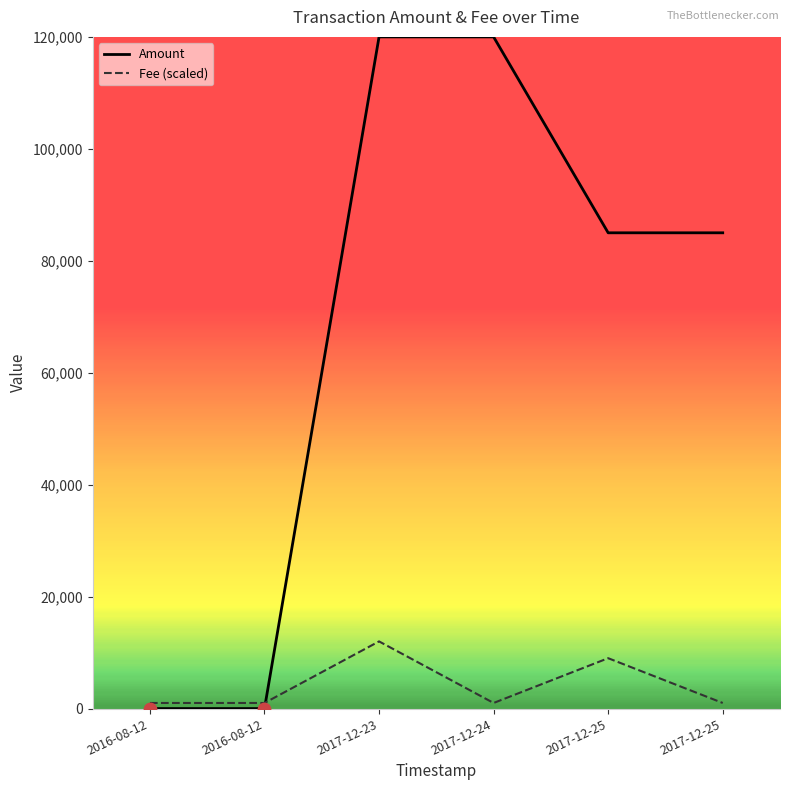

What are all the series names shown in the legend?

Amount, Fee (scaled)